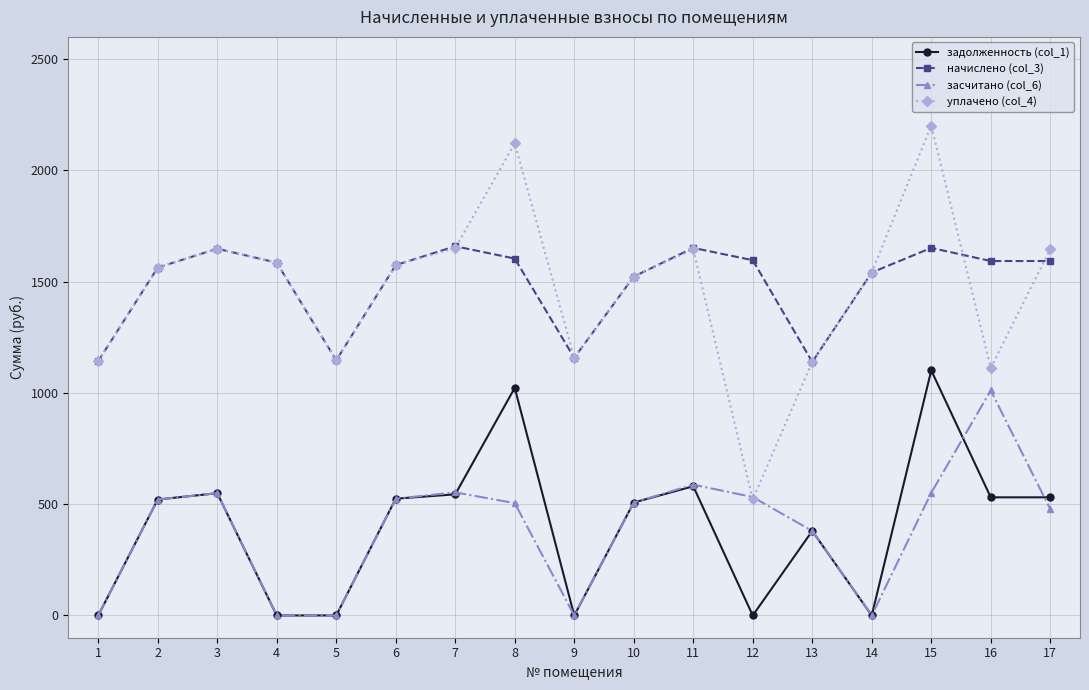

After their last crossing, which series has the higher values: уплачено (col_4) or засчитано (col_6)?

уплачено (col_4)